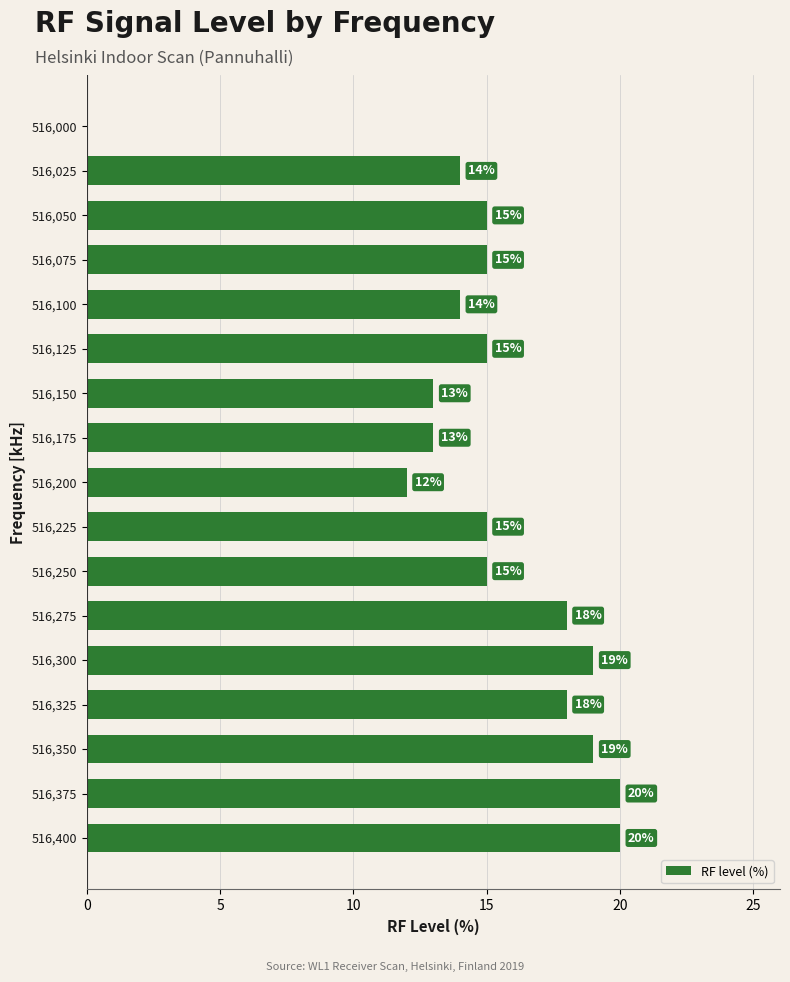

Which has a higher value, 516,000 or 516,300?

516,300